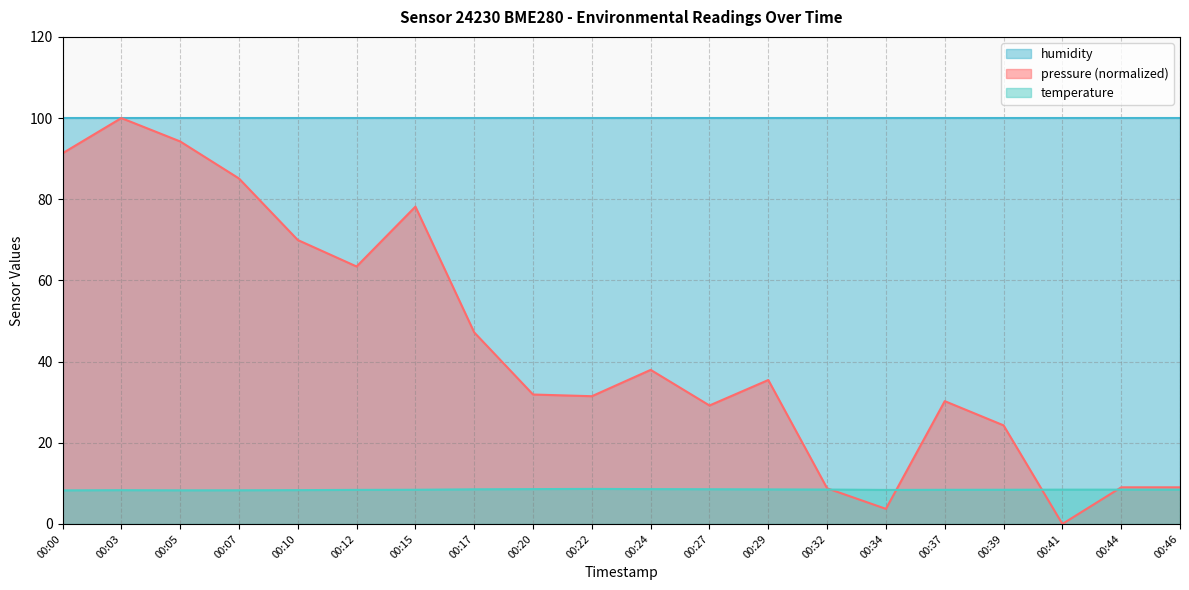

True or false: pressure and temperature cross at least once.

True